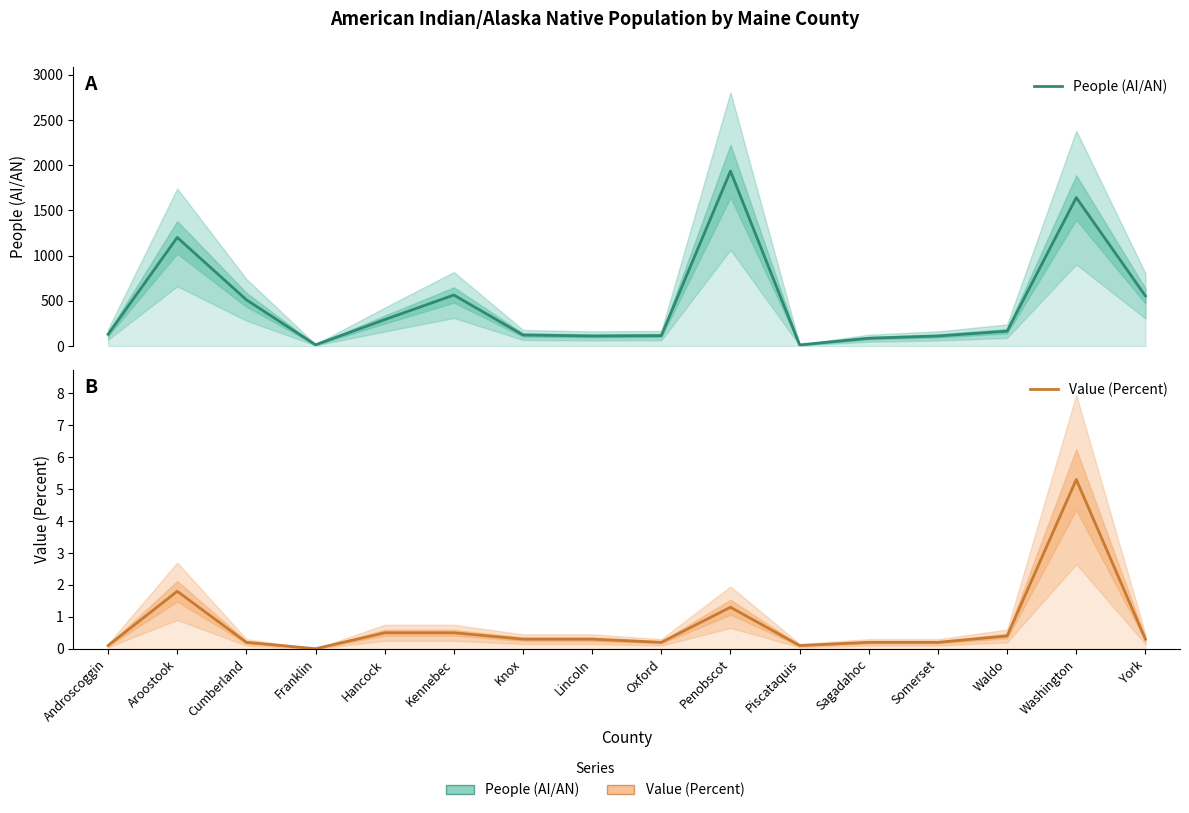

What is the total value across all series at Cumberland?

512.2